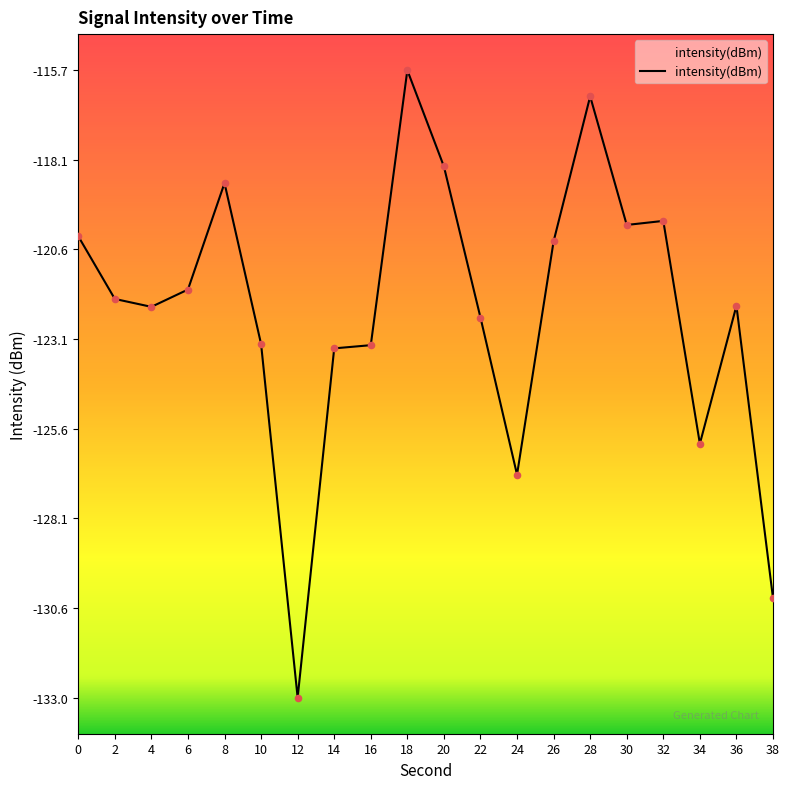

What is the change in value from 2 to 12?

-11.0